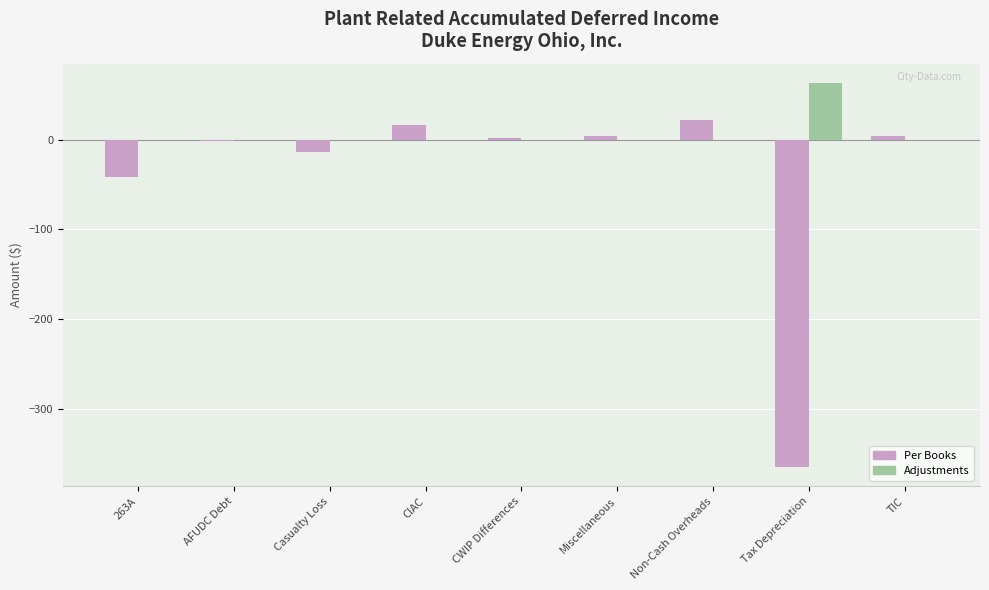

At which label does Adjustments reach its peak?

Tax Depreciation